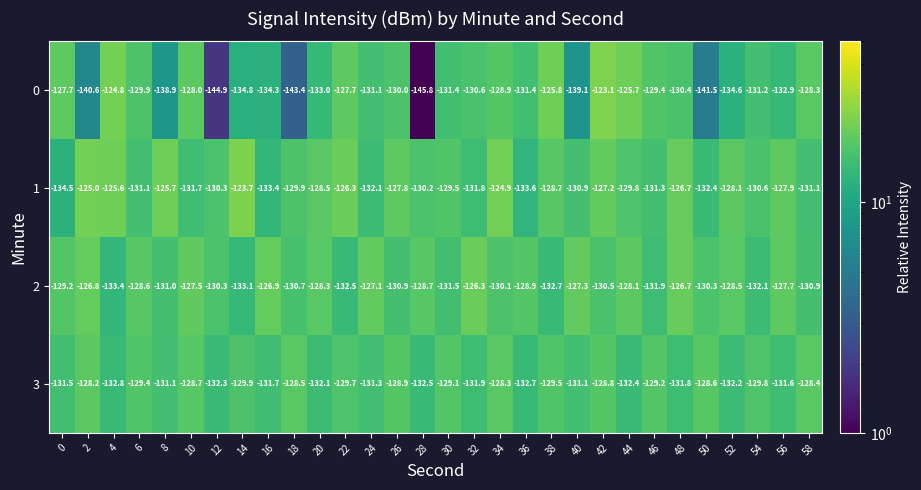

True or false: 0 has a value of -207.9 at 44.

False